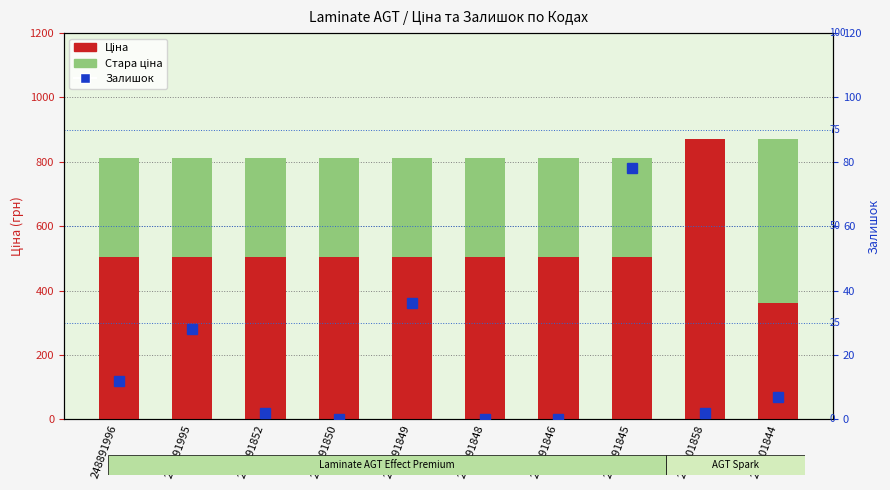

How many data points in Залишок are above 7?

4